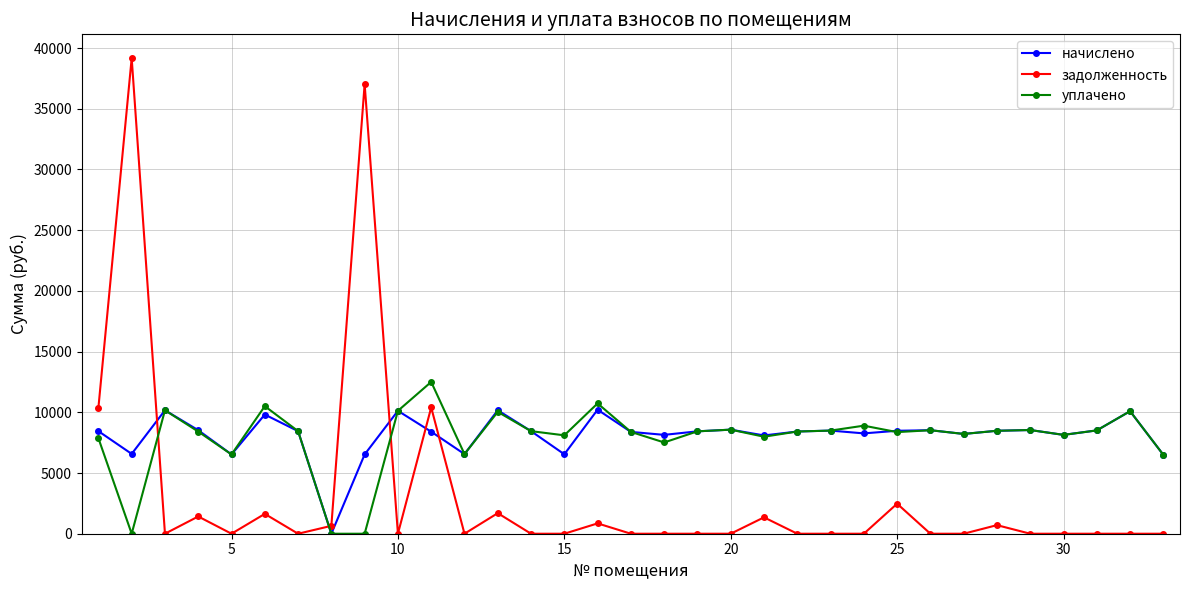

True or false: уплачено and задолженность cross at least once.

True